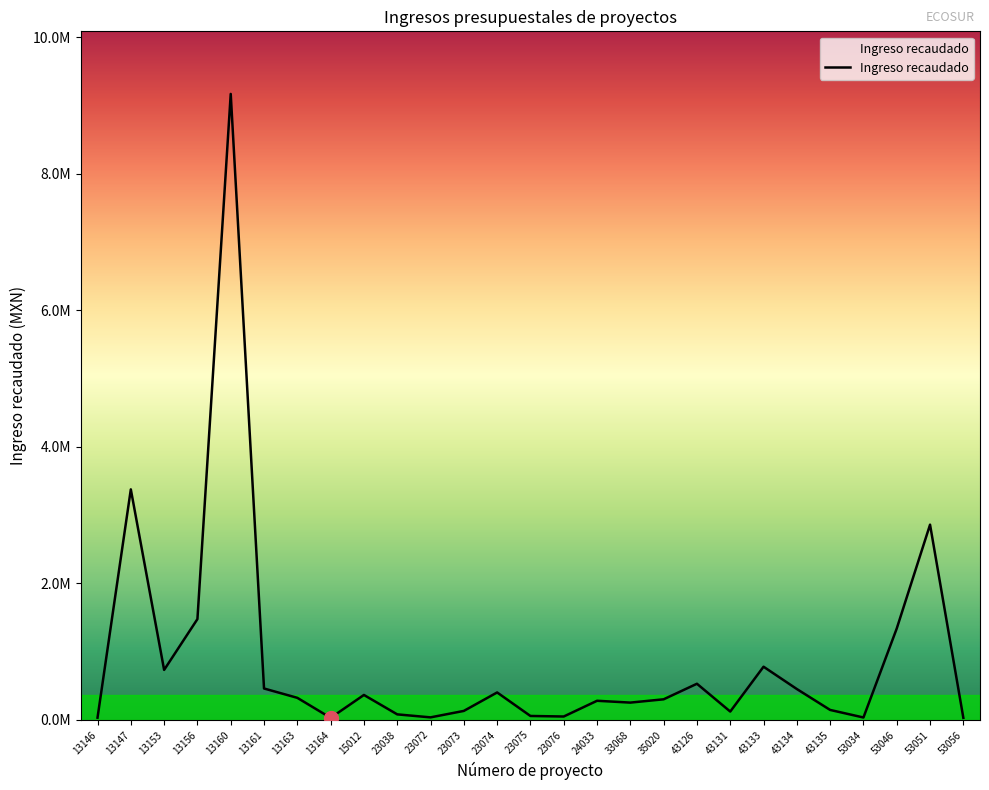

Does the chart display data point markers on the line(s)?

No